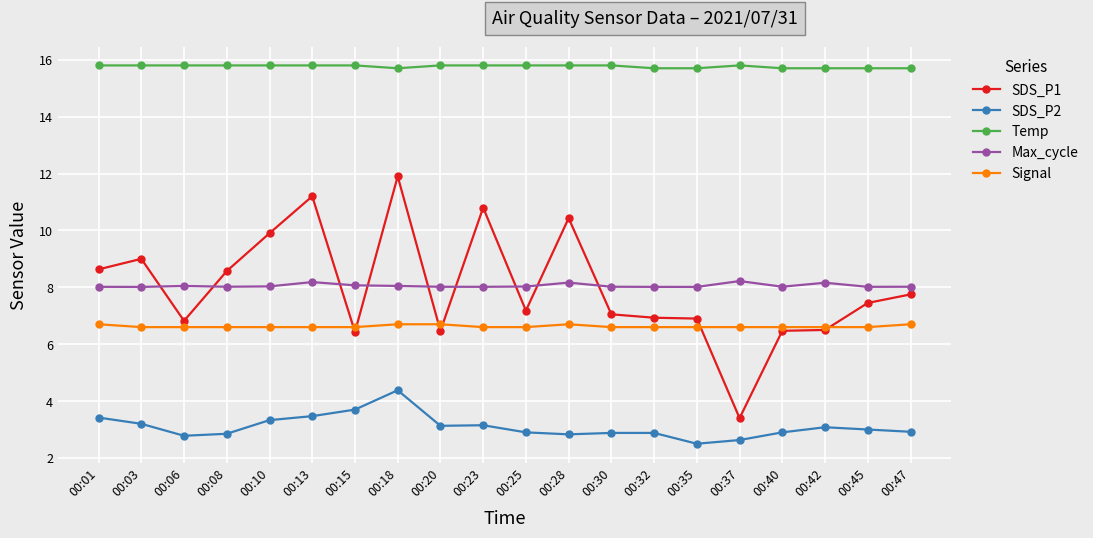

List the series in order of their peak value, highest first.

Temp, SDS_P1, Max_cycle, Signal, SDS_P2